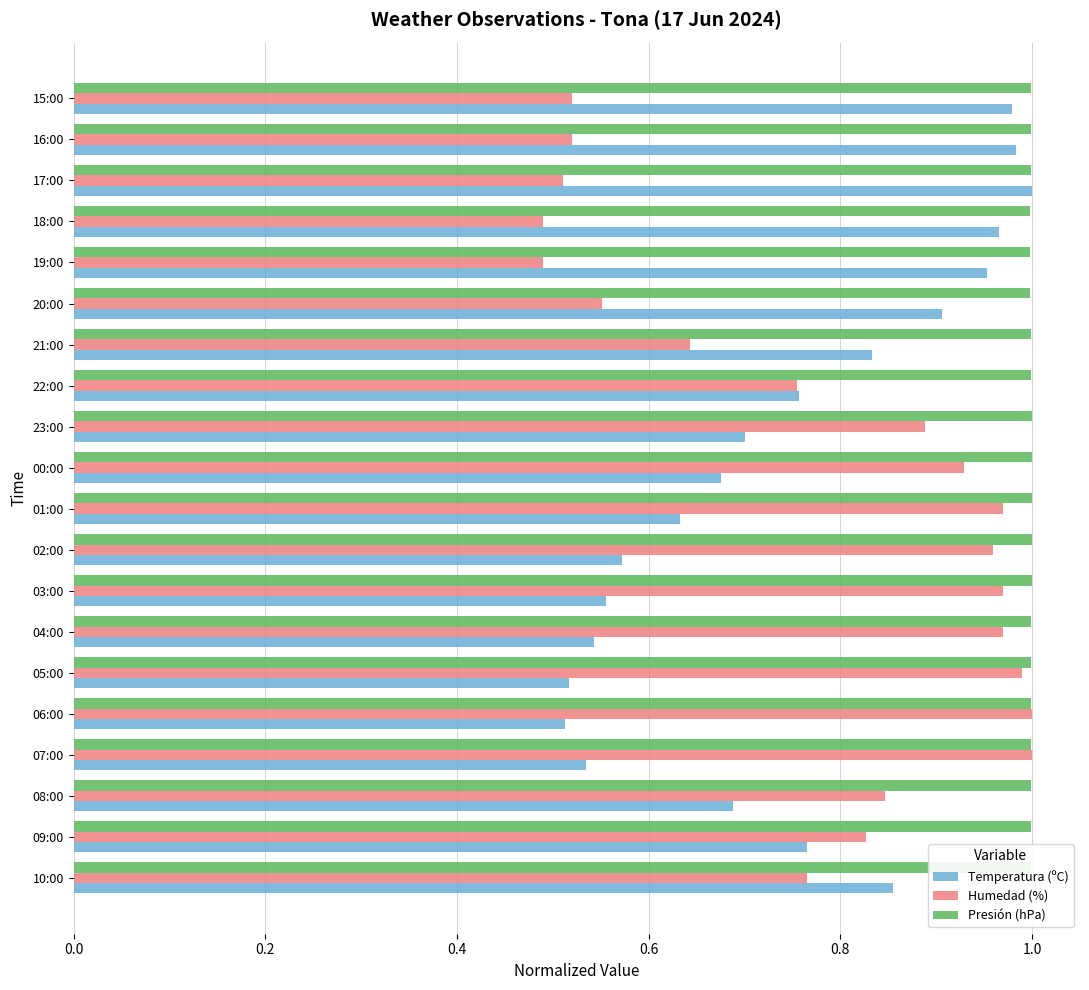

Rank the series at 10:00 from lowest to highest value.

Humedad (%), Temperatura (ºC), Presión (hPa)